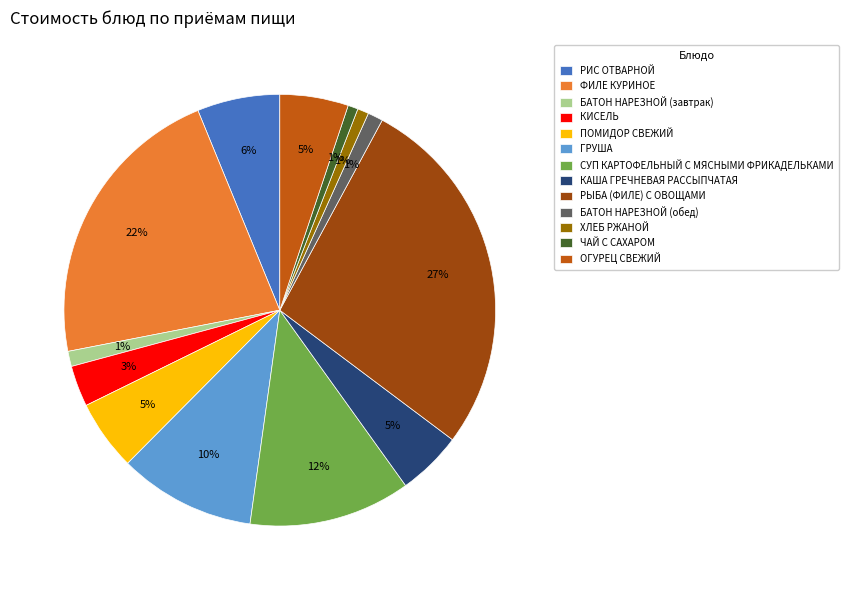

Approximately how many times larger is the value at ОГУРЕЦ СВЕЖИЙ compared to КИСЕЛЬ?

1.7